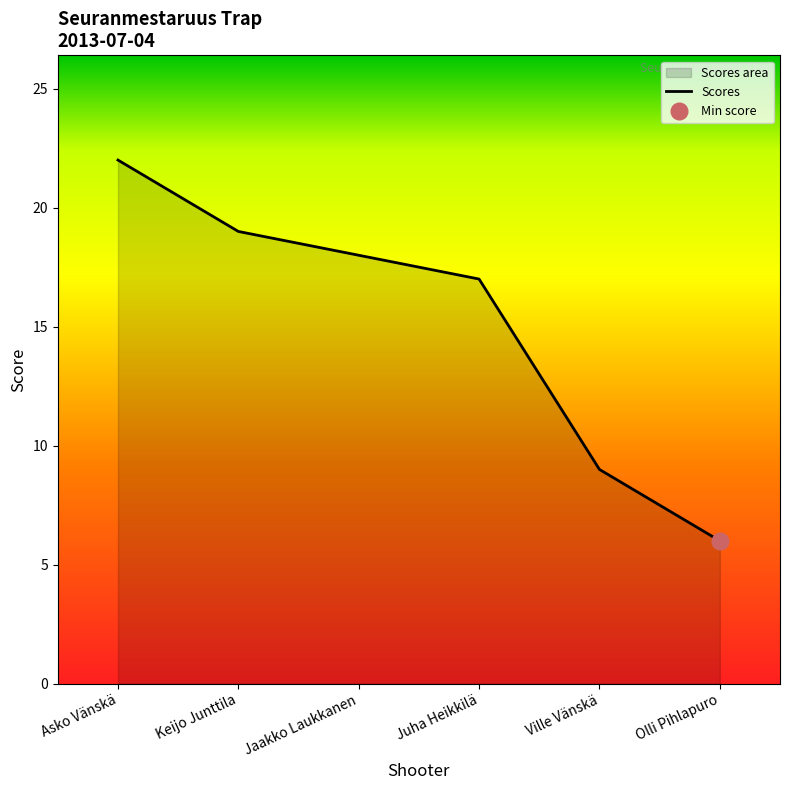

Rank the categories by value from lowest to highest.

Olli Pihlapuro, Ville Vänskä, Juha Heikkilä, Jaakko Laukkanen, Keijo Junttila, Asko Vänskä